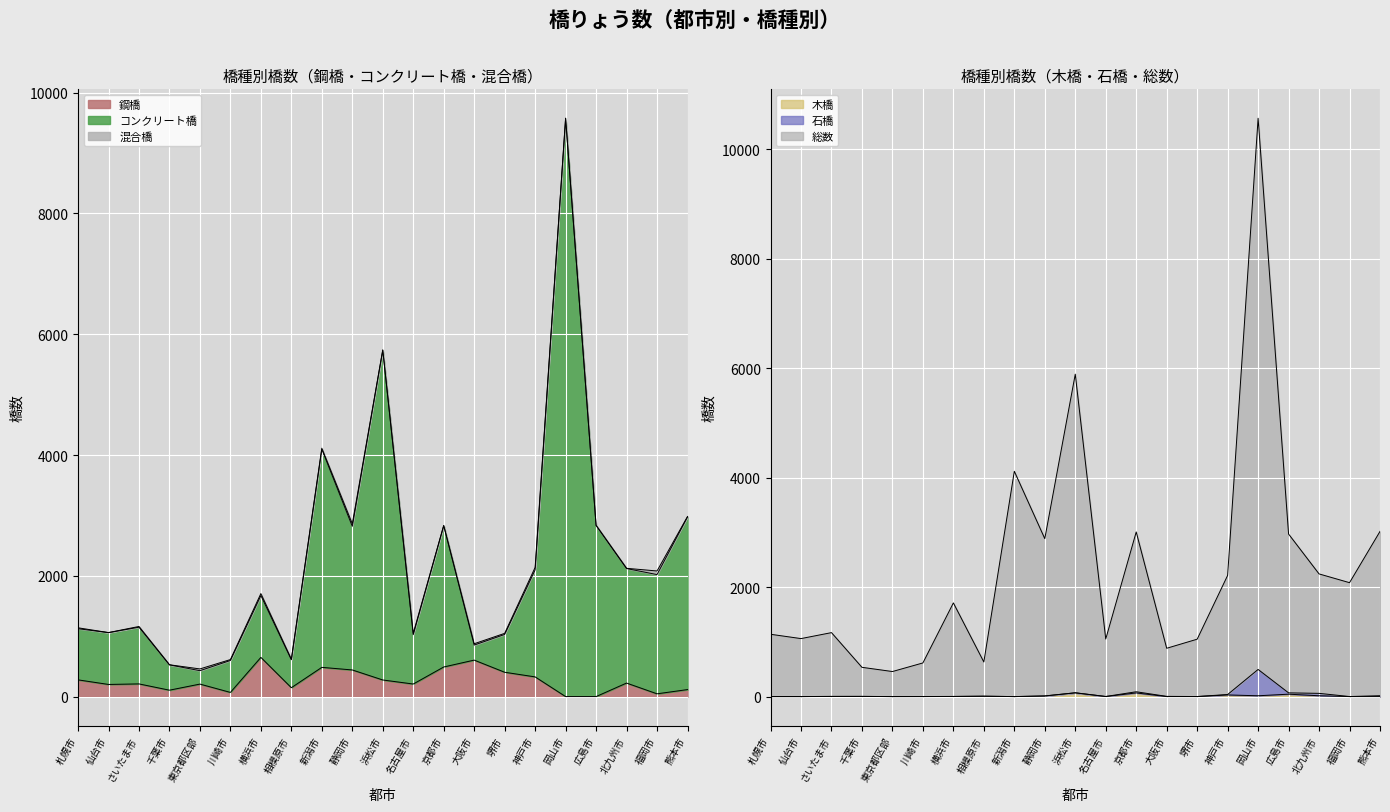

True or false: 総数_橋数 has a value of 321 at 相模原市.

False